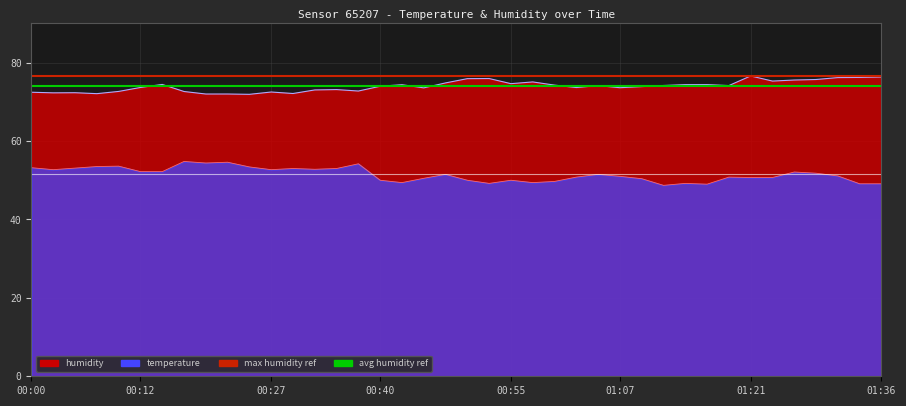

At which category is the sum across all series the highest?

01:26